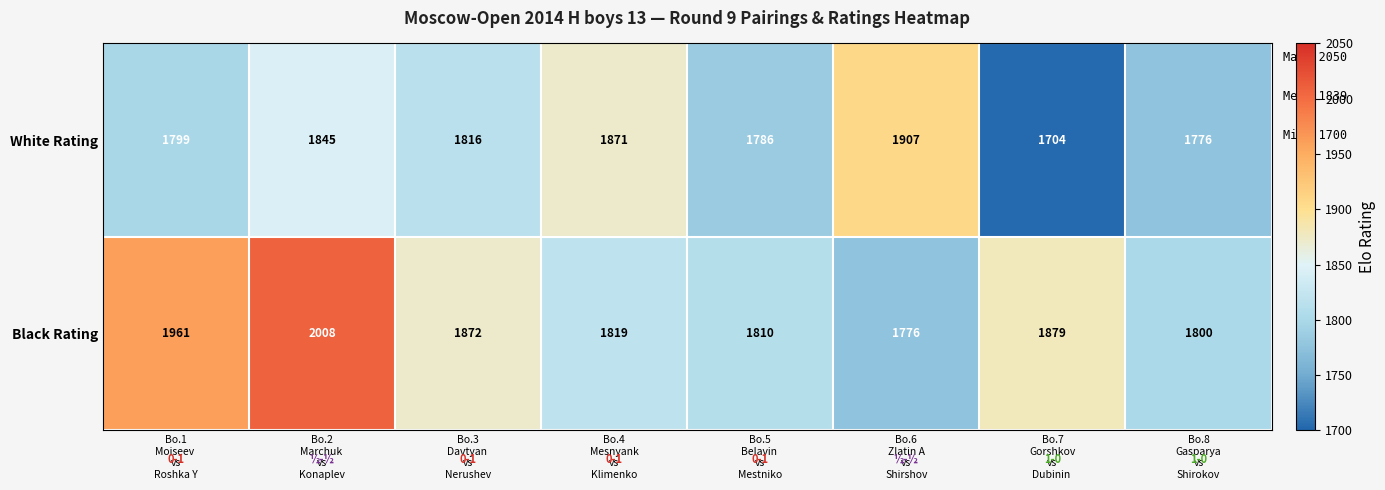

What is the difference between the maximum and minimum values in the Black Rating series?

232